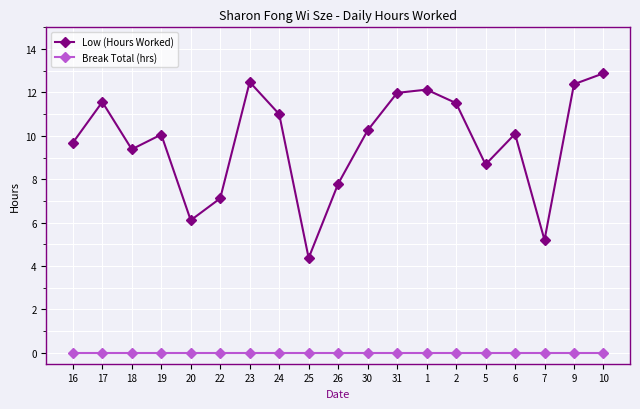

What is the label of the 12th point from the left?

31